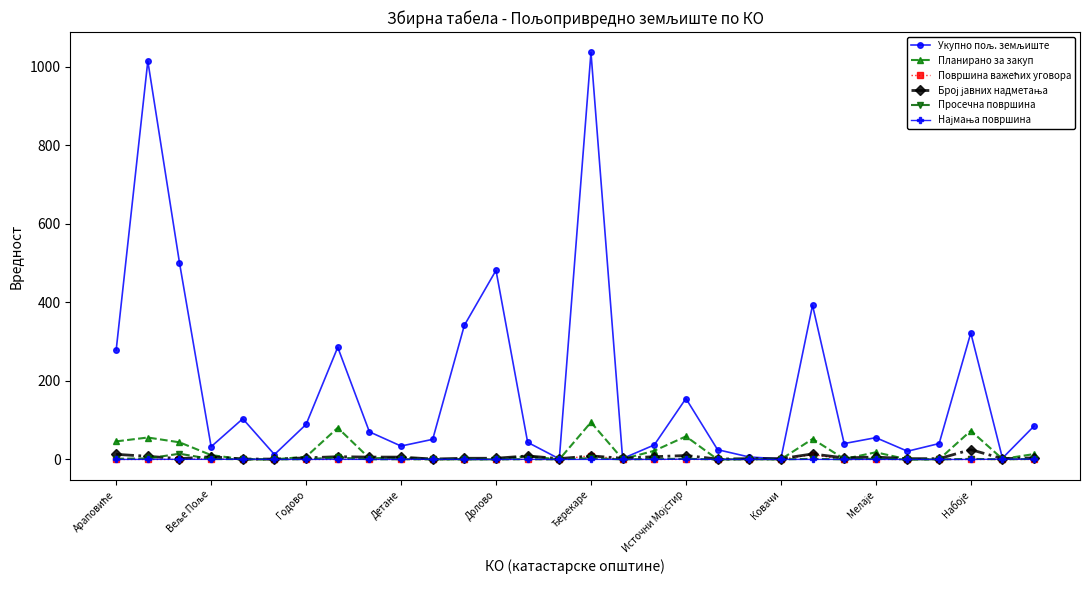

What is the maximum value shown in the chart?

1036.4